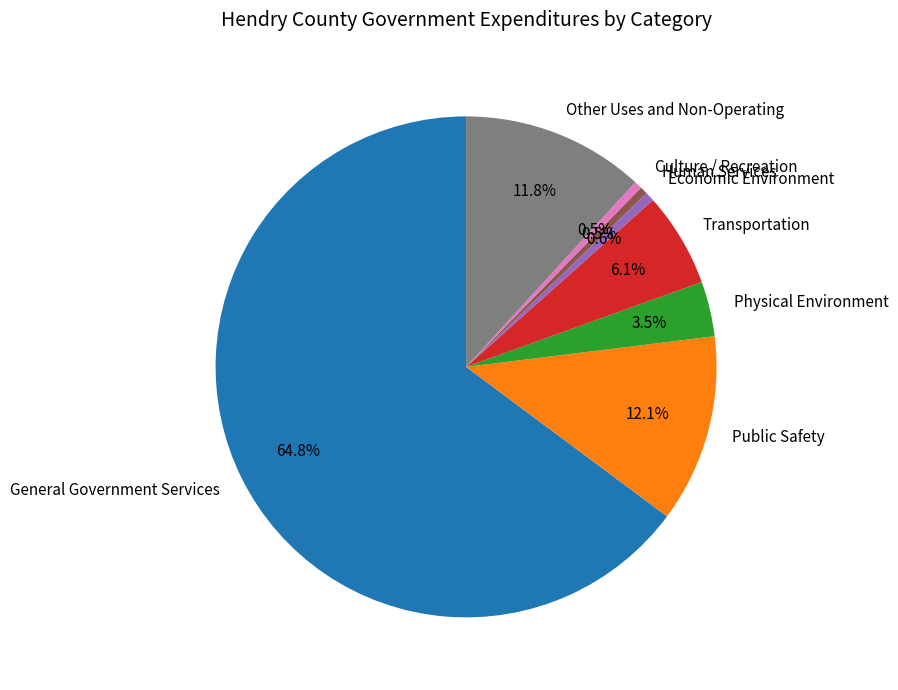

Which slice is the largest?

General Government Services